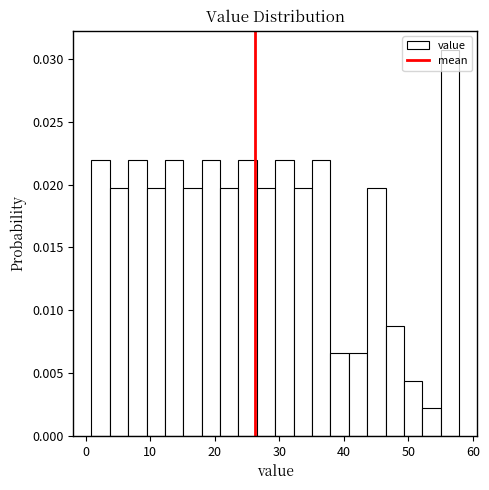

Around what value on the x-axis is the tallest bar? Give the approximate position of its centre, as read against the axis.

56